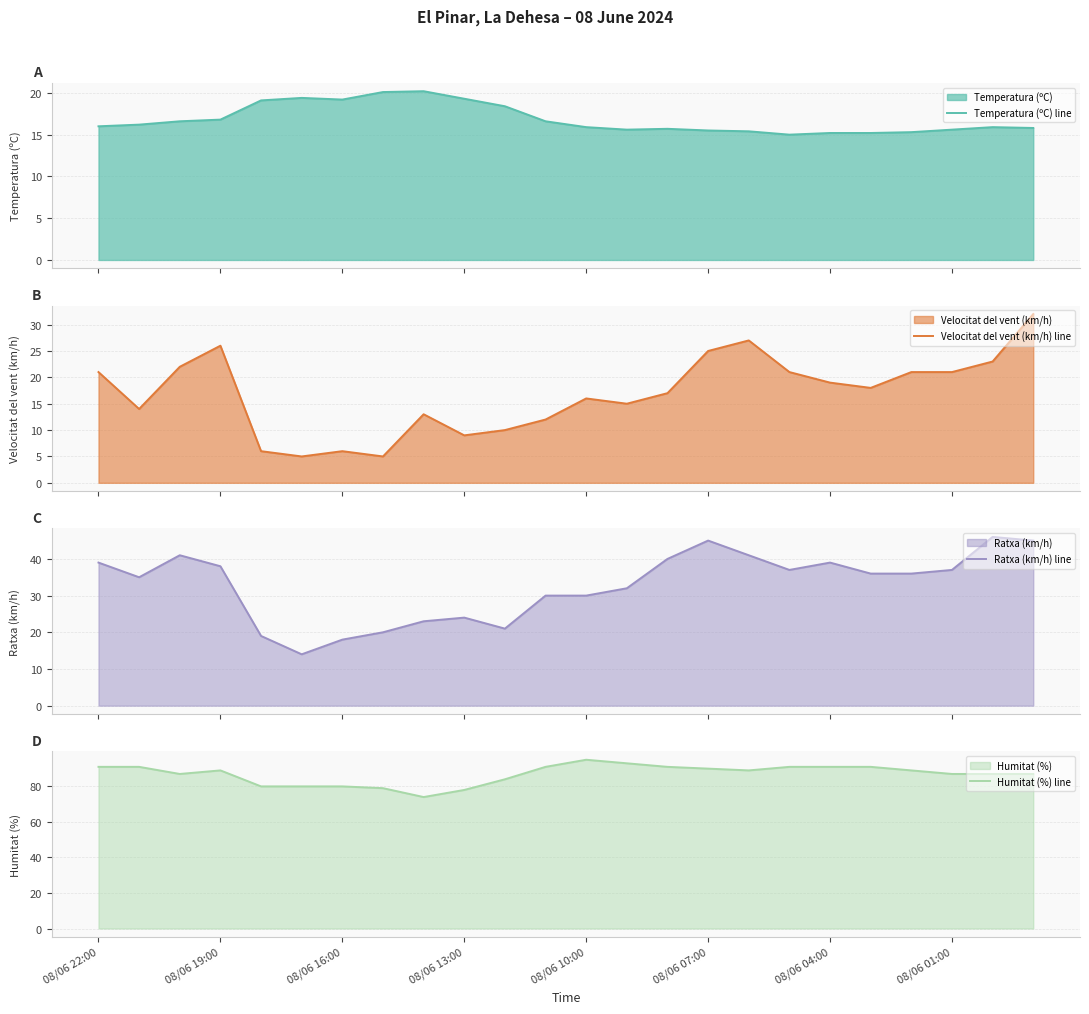

What is the label of the 24th point from the right?

08/06 22:00